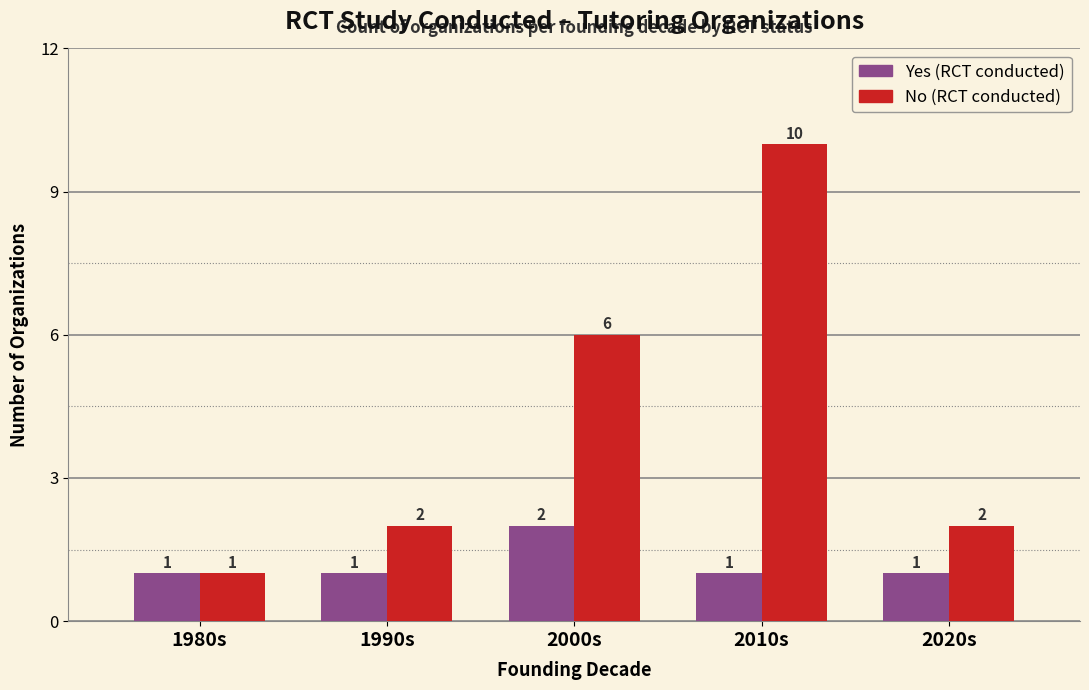

How many bars are there in each group?

2